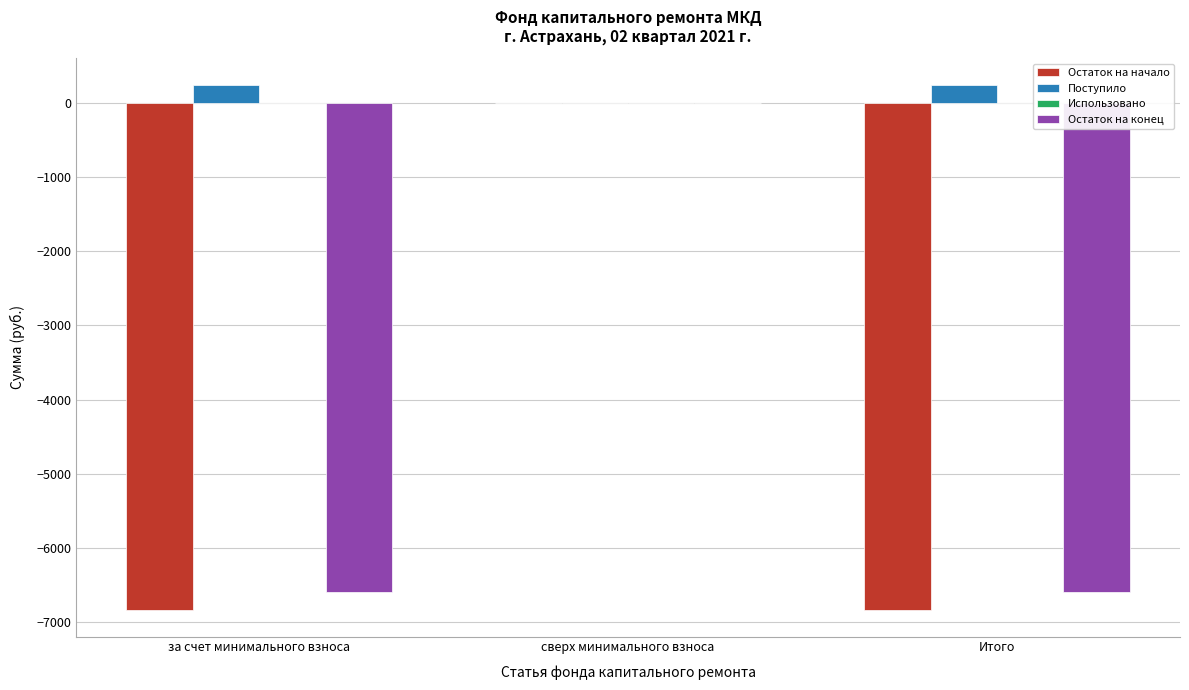

Reading left to right, extract all data points from this chart.

Остаток на начало: за счет минимального взноса=-6841.6	сверх минимального взноса=0.0	Итого=-6841.6
Поступило: за счет минимального взноса=249.1	сверх минимального взноса=0.0	Итого=249.1
Остаток на конец: за счет минимального взноса=-6592.5	сверх минимального взноса=0.0	Итого=-6592.5